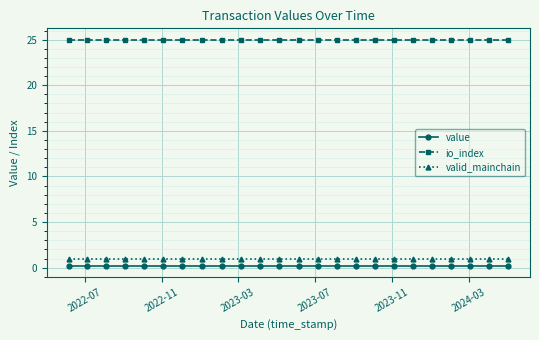

What is the smallest value displayed?

0.2